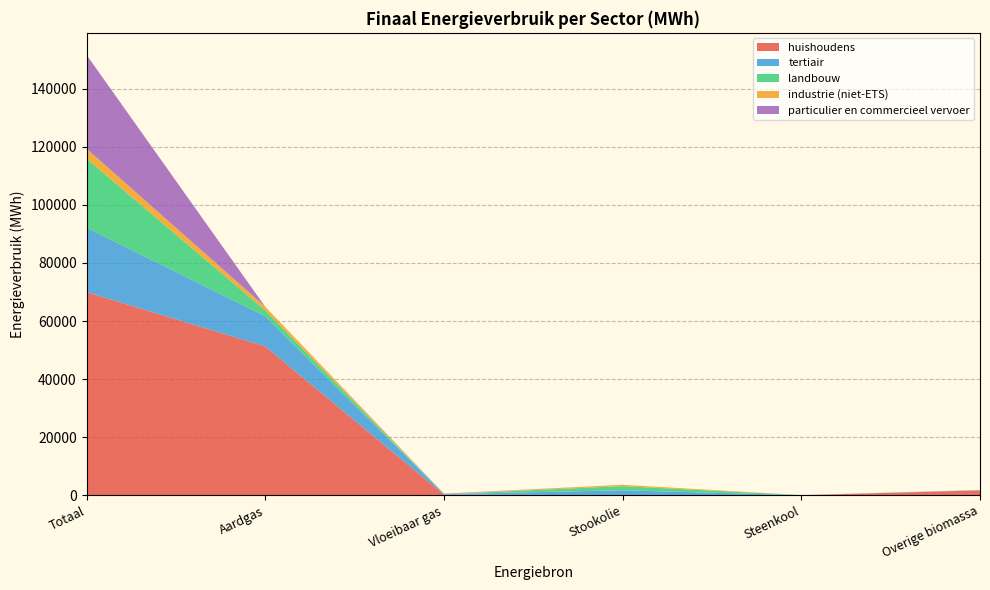

Reading left to right, transcribe all the data shown in this chart.

huishoudens: Totaal=69969.4	Aardgas=51269.9	Vloeibaar gas=204.9	Stookolie=0.0	Steenkool=0.0	Overige biomassa=1660.4
tertiair: Totaal=22207.6	Aardgas=10392.9	Vloeibaar gas=161.0	Stookolie=1701.4	Steenkool=0.0	Overige biomassa=103.6
landbouw: Totaal=23760.4	Aardgas=2000.7	Vloeibaar gas=2.9	Stookolie=1423.5	Steenkool=24.8	Overige biomassa=0.0
industrie (niet-ETS): Totaal=3465.6	Aardgas=1259.3	Vloeibaar gas=17.1	Stookolie=461.1	Steenkool=8.6	Overige biomassa=42.5
particulier en commercieel vervoer: Totaal=32293.9	Aardgas=1.4	Vloeibaar gas=139.5	Stookolie=0.0	Steenkool=0.0	Overige biomassa=0.0